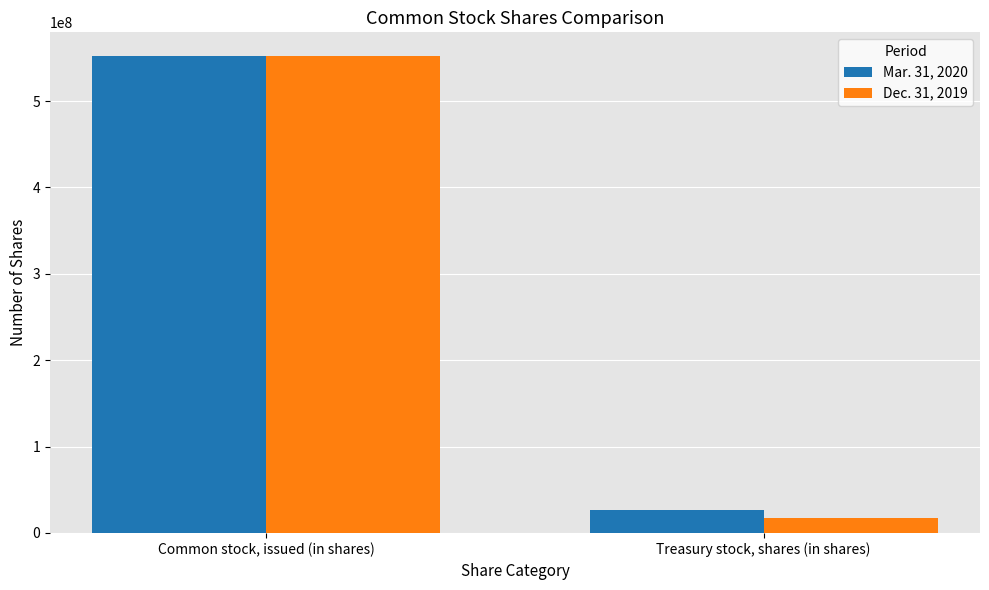

At which category is the sum across all series the highest?

Common stock, issued (in shares)